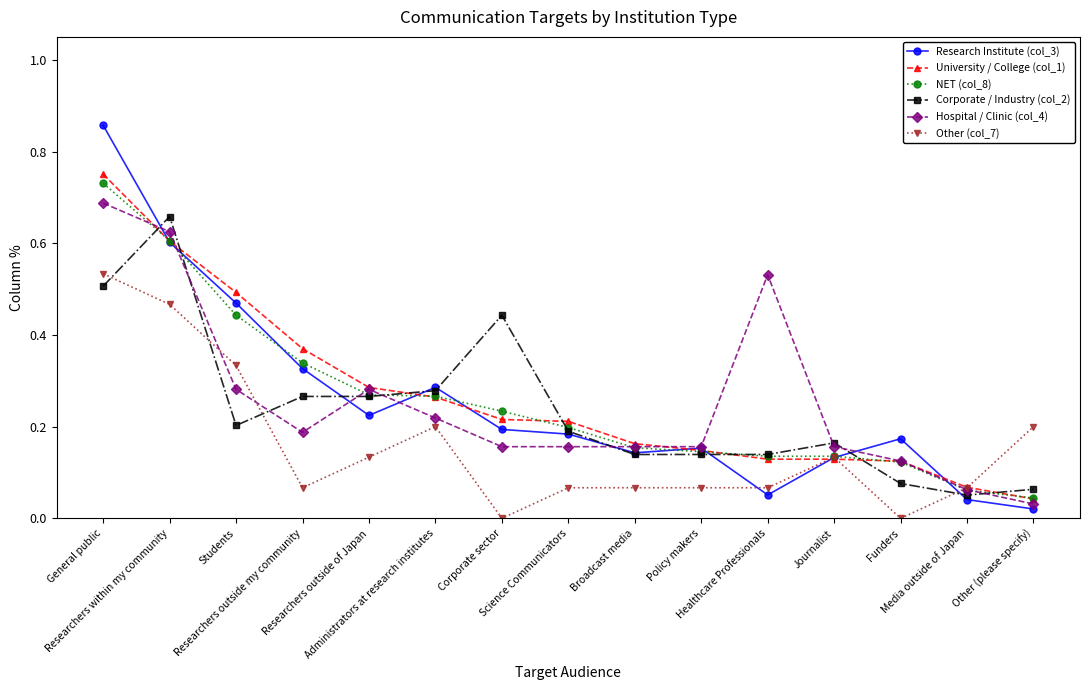

Is it true that University / College (col_1) equals 0.0 at Media outside of Japan?

False